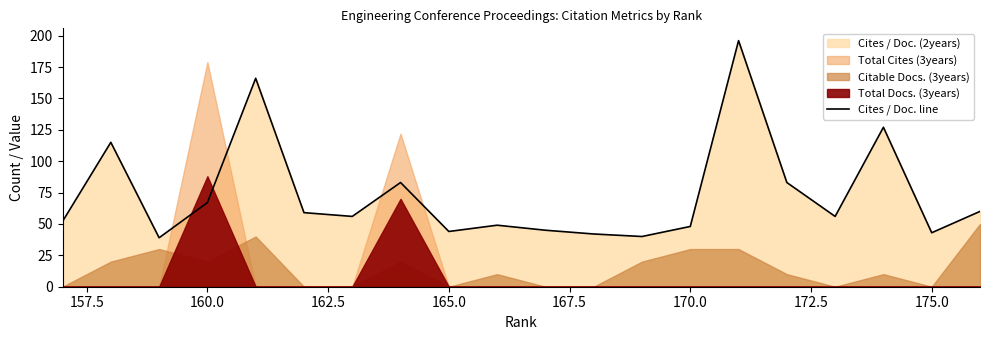

What is the smallest value displayed?

39